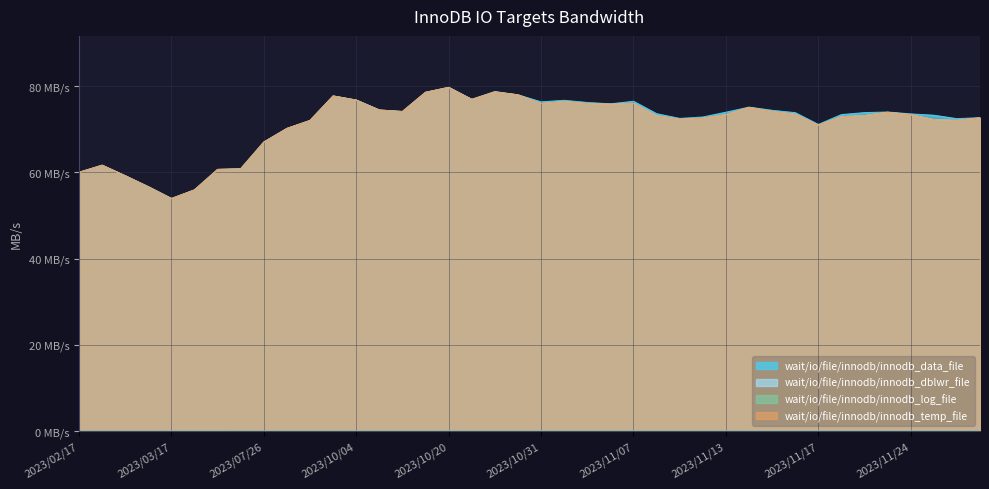

Reading left to right, transcribe all the data shown in this chart.

wait/io/file/innodb/innodb_data_file: 2023/02/17=60.0	2023/02/21=61.6	2023/03/10=59.2	2023/03/15=56.6	2023/03/17=53.9	2023/03/28=55.9	2023/04/12=60.7	2023/06/28=60.8	2023/07/26=67.0	2023/08/02=70.2	2023/08/28=72.0	2023/09/20=77.7	2023/10/04=76.8	2023/10/10=74.5	2023/10/12=74.1	2023/10/19=78.6	2023/10/20=79.7	2023/10/25=76.9	2023/10/26=78.7	2023/10/27=78.0	2023/10/31=76.3	2023/11/01=76.7	2023/11/02=76.2	2023/11/06=75.9	2023/11/07=76.5	2023/11/08=73.6	2023/11/09=72.5	2023/11/10=72.8	2023/11/13=73.9	2023/11/14=75.1	2023/11/15=74.4	2023/11/16=73.8	2023/11/17=71.1	2023/11/20=73.4	2023/11/21=73.8	2023/11/22=74.0	2023/11/24=73.5	2023/11/27=73.2	2023/11/28=72.5	2023/11/29=72.7
wait/io/file/innodb/innodb_dblwr_file: 2023/02/17=60.0	2023/02/21=61.6	2023/03/10=59.2	2023/03/15=56.6	2023/03/17=53.9	2023/03/28=55.9	2023/04/12=60.7	2023/06/28=60.8	2023/07/26=67.0	2023/08/02=70.2	2023/08/28=72.0	2023/09/20=77.7	2023/10/04=76.8	2023/10/10=74.5	2023/10/12=74.1	2023/10/19=78.6	2023/10/20=79.7	2023/10/25=76.9	2023/10/26=78.6	2023/10/27=78.0	2023/10/31=76.0	2023/11/01=76.4	2023/11/02=76.0	2023/11/06=75.8	2023/11/07=76.0	2023/11/08=73.1	2023/11/09=72.3	2023/11/10=72.6	2023/11/13=73.4	2023/11/14=75.1	2023/11/15=74.1	2023/11/16=73.5	2023/11/17=70.9	2023/11/20=72.9	2023/11/21=73.2	2023/11/22=73.9	2023/11/24=73.4	2023/11/27=72.2	2023/11/28=72.1	2023/11/29=72.6
wait/io/file/innodb/innodb_log_file: 2023/02/17=0.0	2023/02/21=0.0	2023/03/10=0.0	2023/03/15=0.0	2023/03/17=0.0	2023/03/28=0.0	2023/04/12=0.0	2023/06/28=0.0	2023/07/26=0.0	2023/08/02=0.0	2023/08/28=0.0	2023/09/20=0.0	2023/10/04=0.0	2023/10/10=0.0	2023/10/12=0.0	2023/10/19=0.0	2023/10/20=0.0	2023/10/25=0.0	2023/10/26=0.0	2023/10/27=0.0	2023/10/31=0.0	2023/11/01=0.0	2023/11/02=0.0	2023/11/06=0.0	2023/11/07=0.0	2023/11/08=0.0	2023/11/09=0.0	2023/11/10=0.0	2023/11/13=0.0	2023/11/14=0.0	2023/11/15=0.0	2023/11/16=0.0	2023/11/17=0.0	2023/11/20=0.0	2023/11/21=0.0	2023/11/22=0.0	2023/11/24=0.0	2023/11/27=0.0	2023/11/28=0.0	2023/11/29=0.0
wait/io/file/innodb/innodb_temp_file: 2023/02/17=60.0	2023/02/21=61.6	2023/03/10=59.2	2023/03/15=56.6	2023/03/17=53.9	2023/03/28=55.9	2023/04/12=60.7	2023/06/28=60.8	2023/07/26=67.0	2023/08/02=70.2	2023/08/28=72.0	2023/09/20=77.7	2023/10/04=76.8	2023/10/10=74.5	2023/10/12=74.1	2023/10/19=78.6	2023/10/20=79.7	2023/10/25=76.9	2023/10/26=78.6	2023/10/27=78.0	2023/10/31=76.0	2023/11/01=76.4	2023/11/02=76.0	2023/11/06=75.8	2023/11/07=76.0	2023/11/08=73.1	2023/11/09=72.3	2023/11/10=72.6	2023/11/13=73.4	2023/11/14=75.1	2023/11/15=74.1	2023/11/16=73.5	2023/11/17=70.9	2023/11/20=72.9	2023/11/21=73.2	2023/11/22=73.9	2023/11/24=73.4	2023/11/27=72.2	2023/11/28=72.1	2023/11/29=72.6